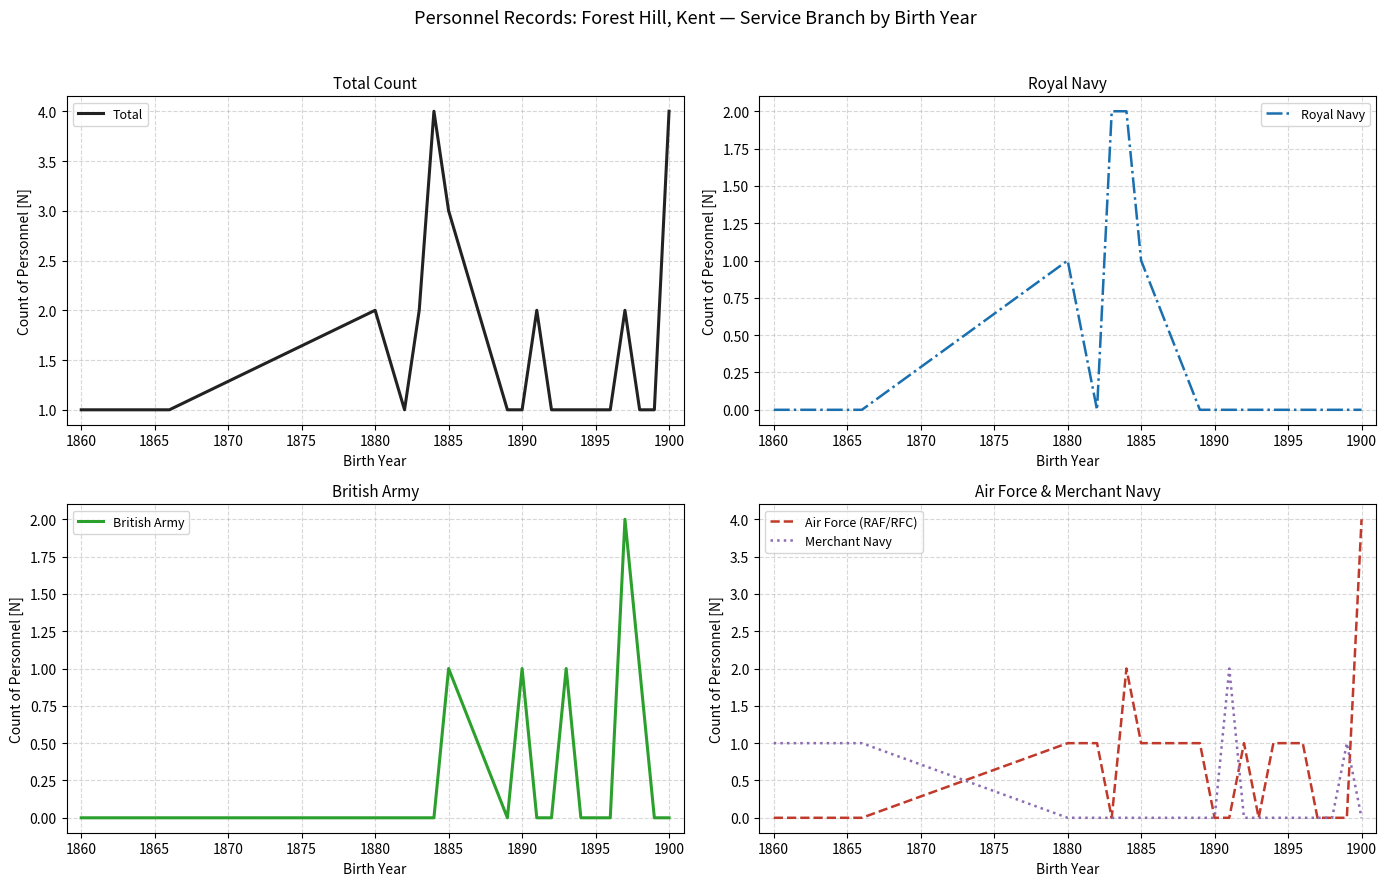

How many categories are shown in the chart?

19